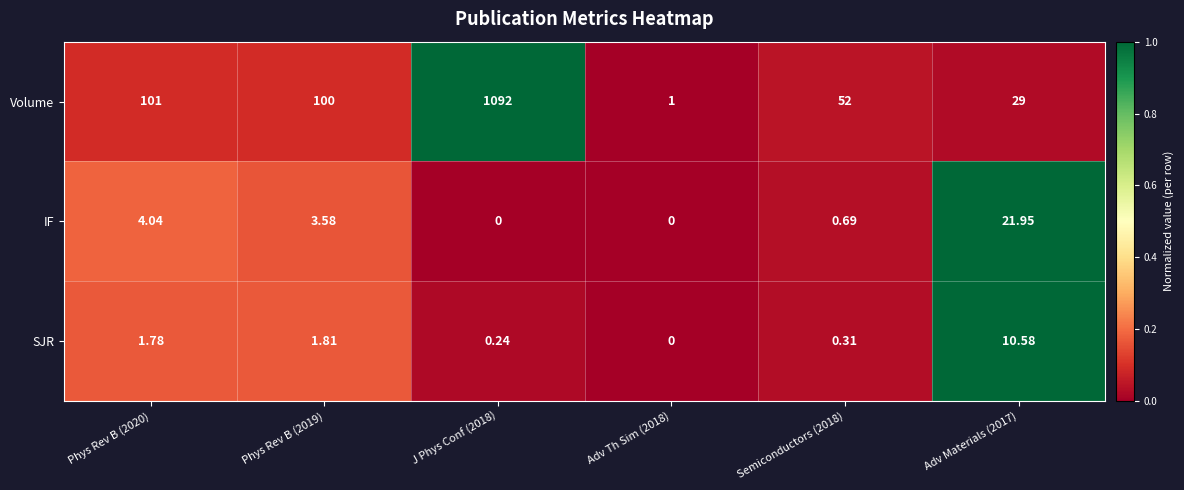

Rank the series by their maximum value, from lowest to highest.

SJR, IF, Volume